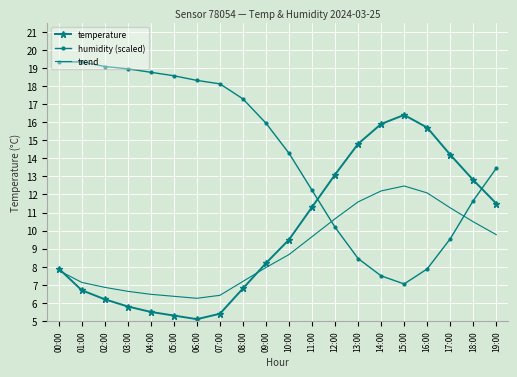

True or false: temperature has more than 1 interior local peaks.

False